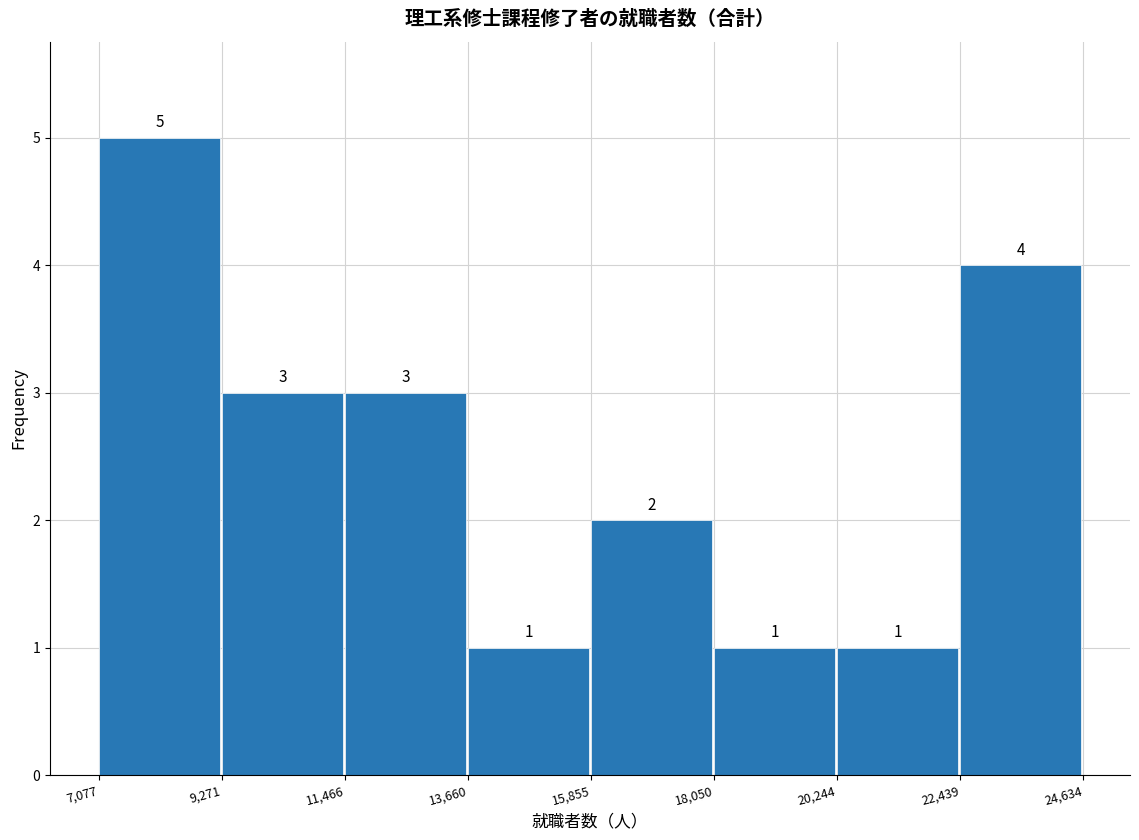

Reading left to right, list every bar in this chart as the range it spans on the x-axis followed by its height.

7,077 to 9,271: 5
9,271 to 11,466: 3
11,466 to 13,660: 3
13,660 to 15,855: 1
15,855 to 18,050: 2
18,050 to 20,244: 1
20,244 to 22,439: 1
22,439 to 24,634: 4